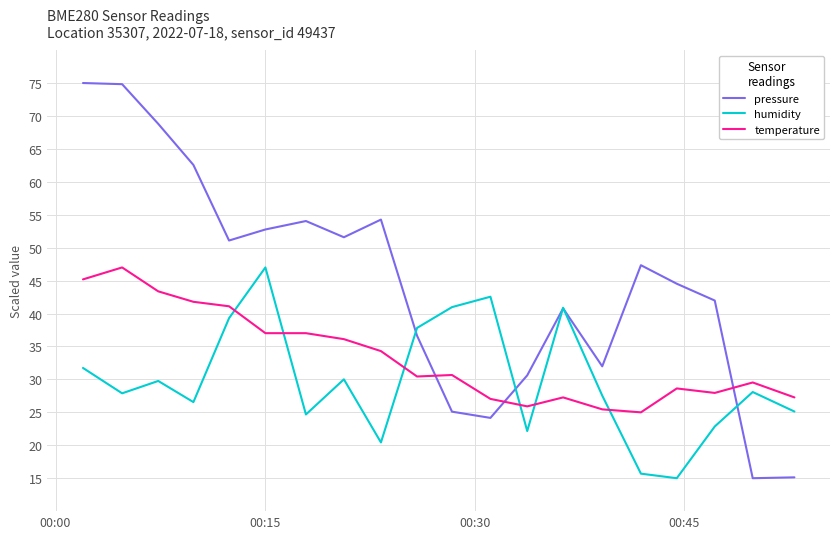

Rank the series by their average value, from highest to lowest.

pressure, temperature, humidity